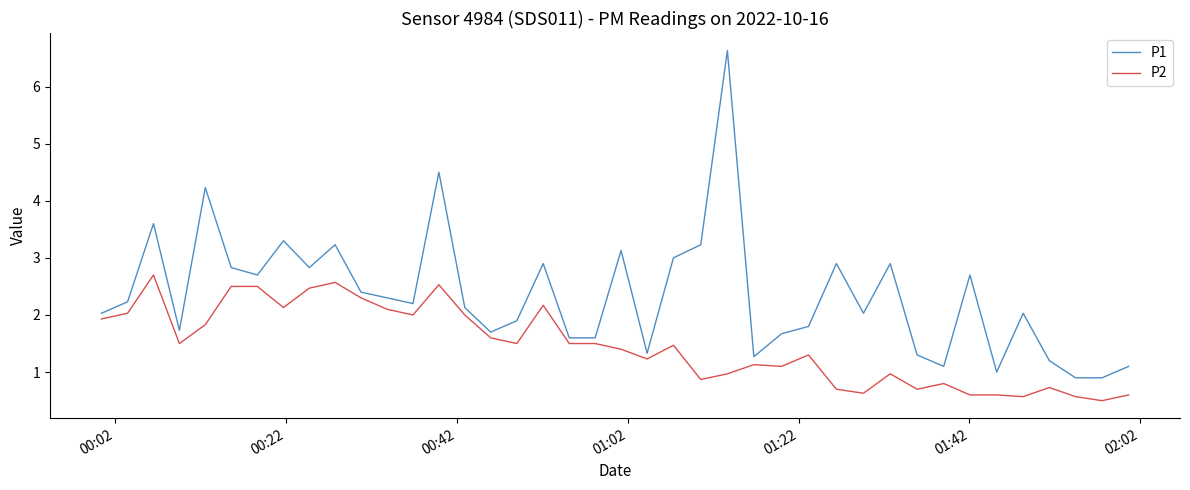

Which series has the largest total across all categories?

P1